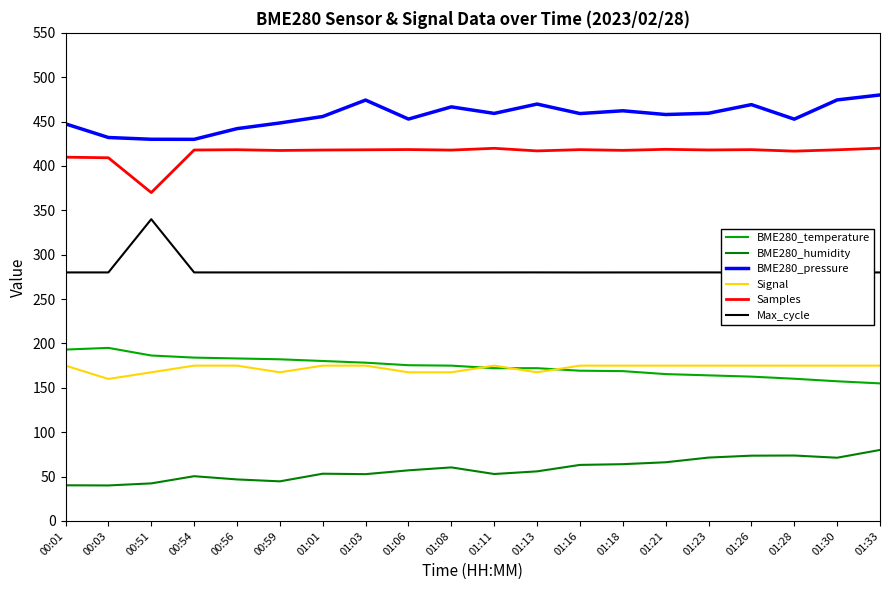

True or false: BME280_humidity and Max_cycle intersect in this chart.

False